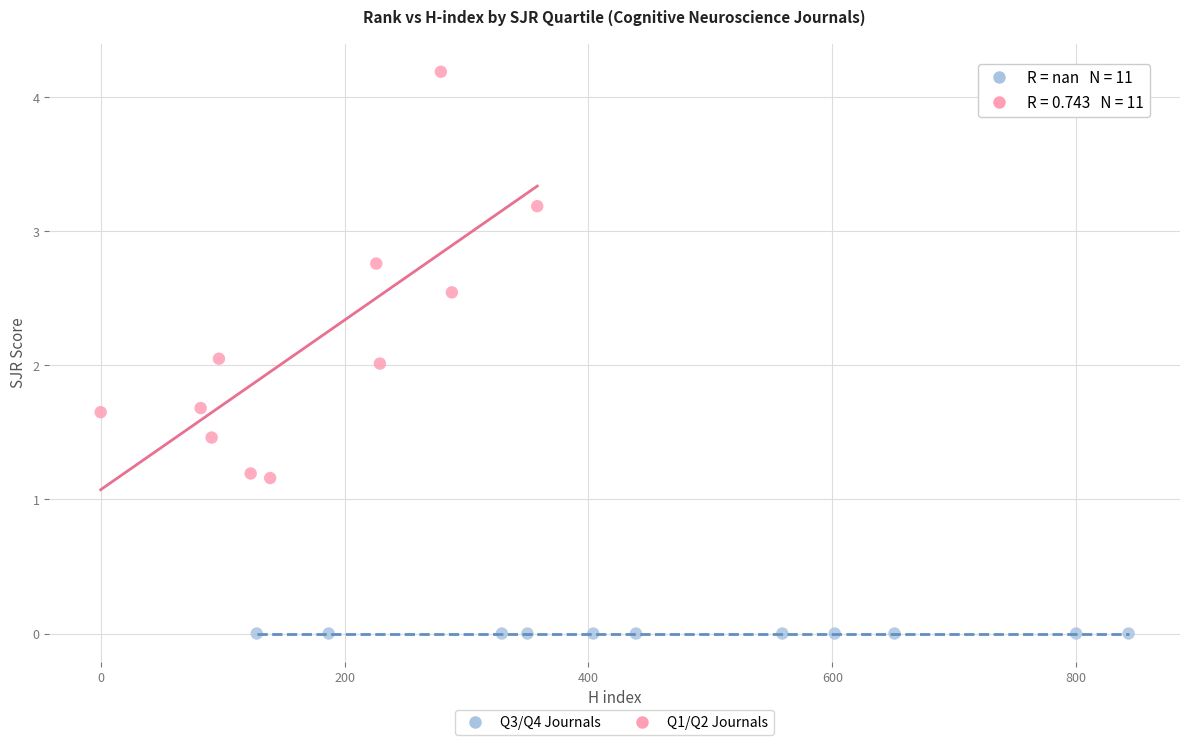

Which series reaches the minimum Y coordinate?

Q3/Q4 Journals